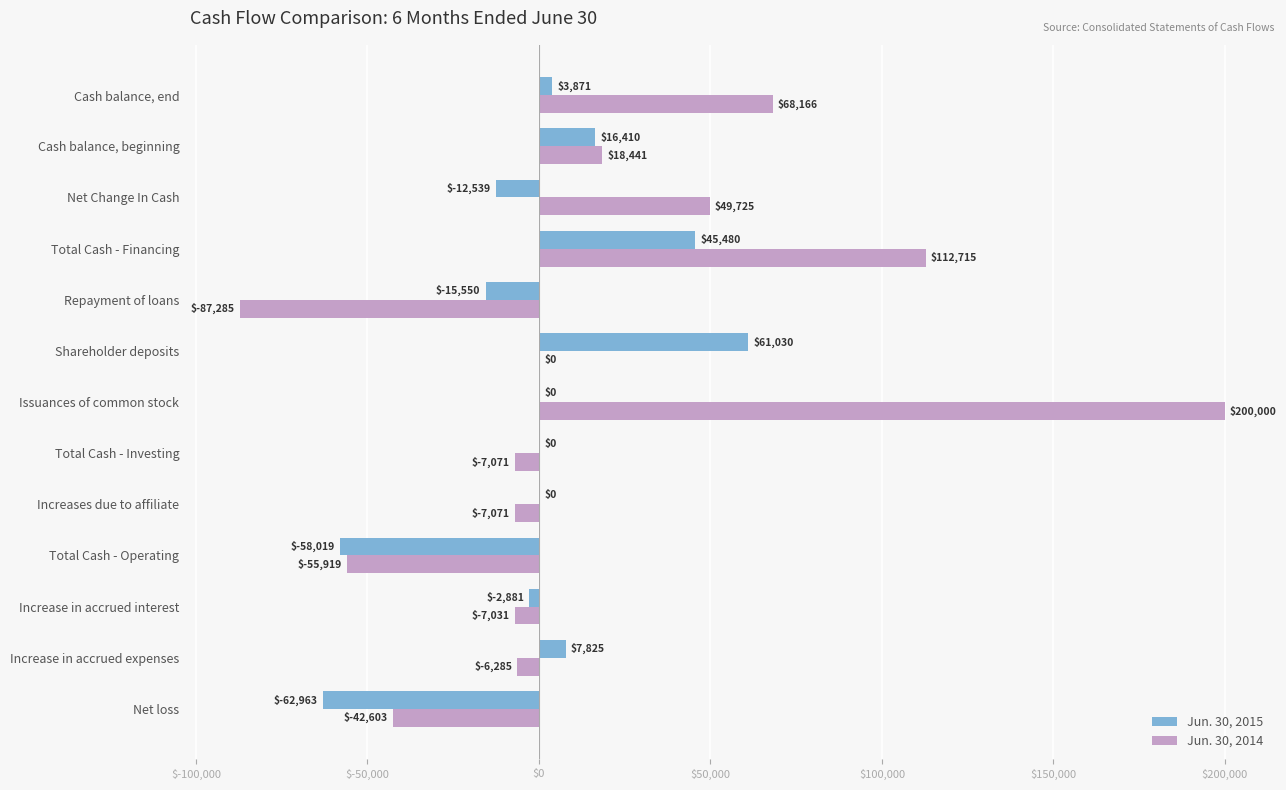

Which series changed the most between Increase in accrued interest and Total Cash - Financing?

Jun. 30, 2014